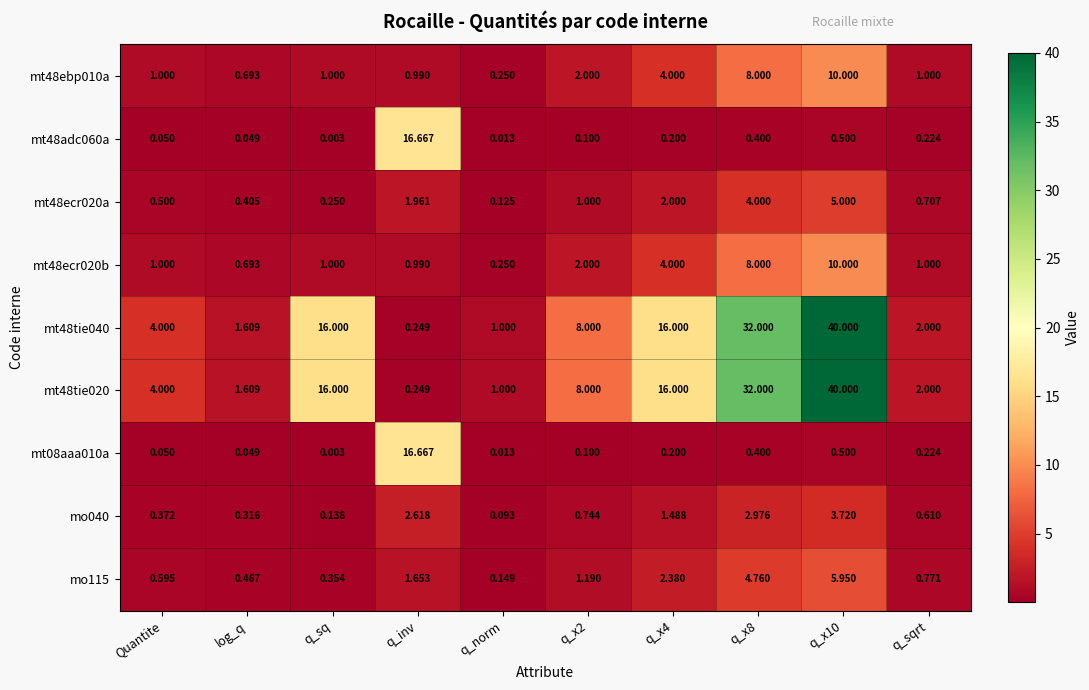

Is the value of mo040 at q_x4 greater than the value of mt48tie040 at q_x8?

No